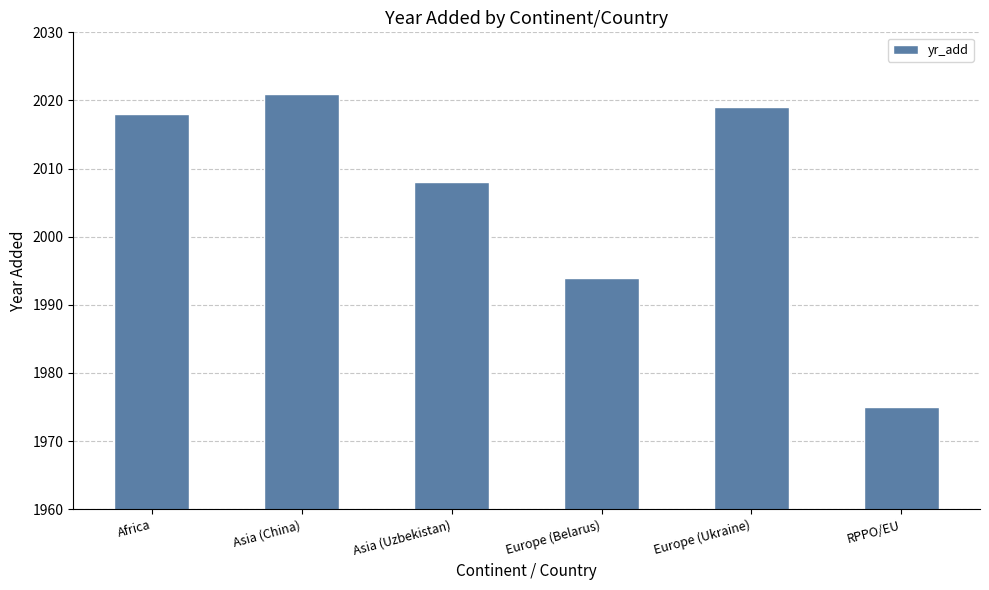

How many data points are less than 2018?

3